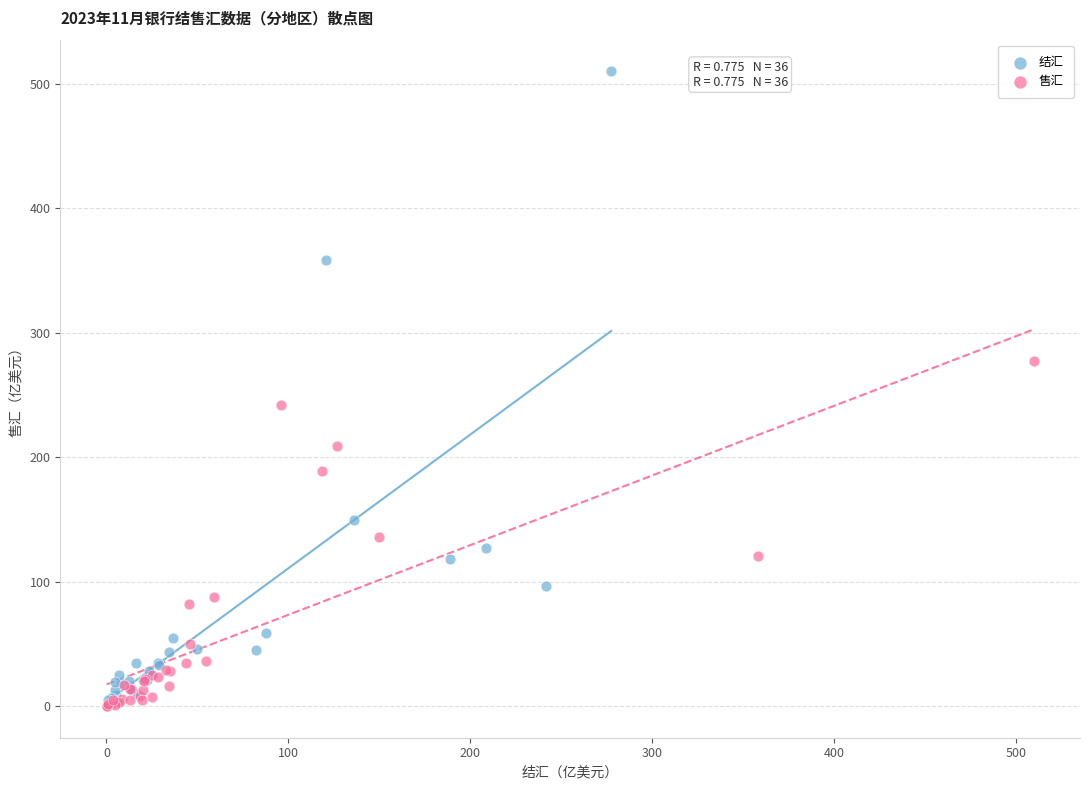

Which series reaches the maximum Y coordinate?

结汇